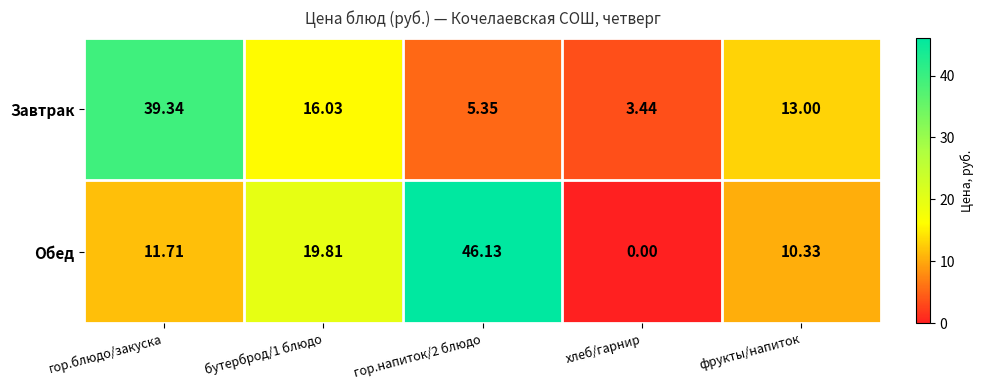

List the series in order of their peak value, highest first.

Обед, Завтрак